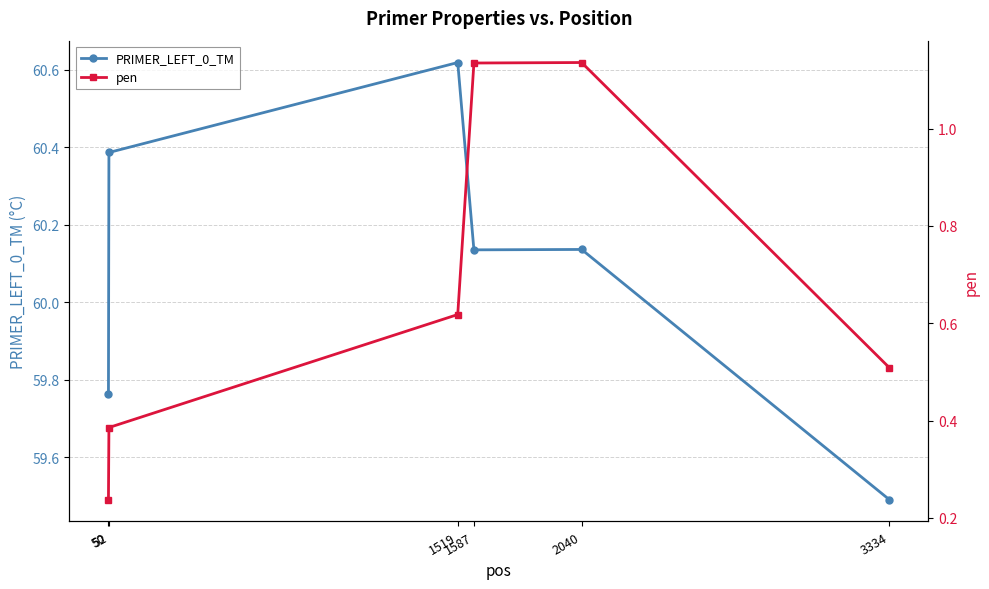

Between 52 and 1587, which series saw the biggest shift?

pen